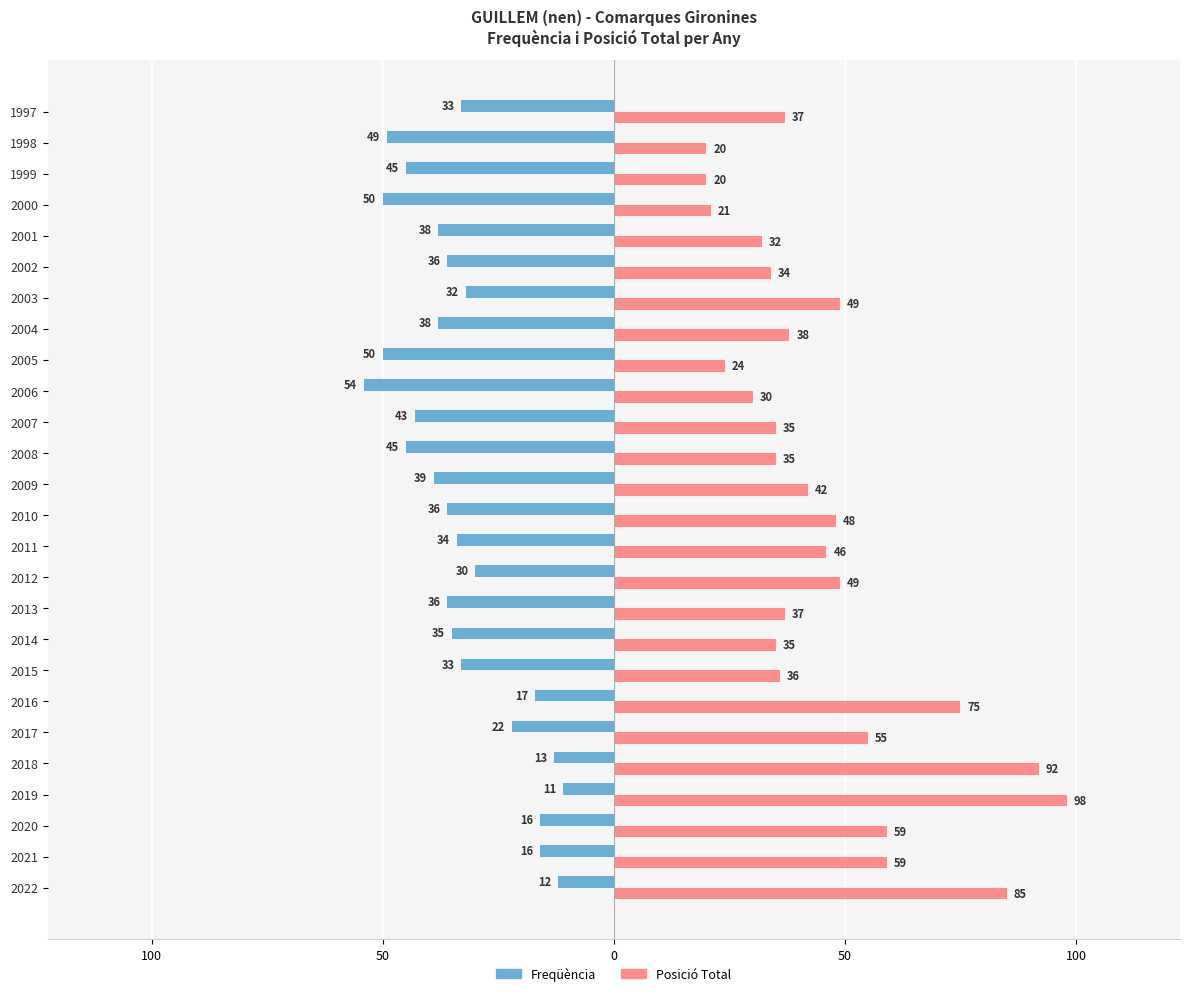

What are all the series names shown in the legend?

Freqüència, Posició Total